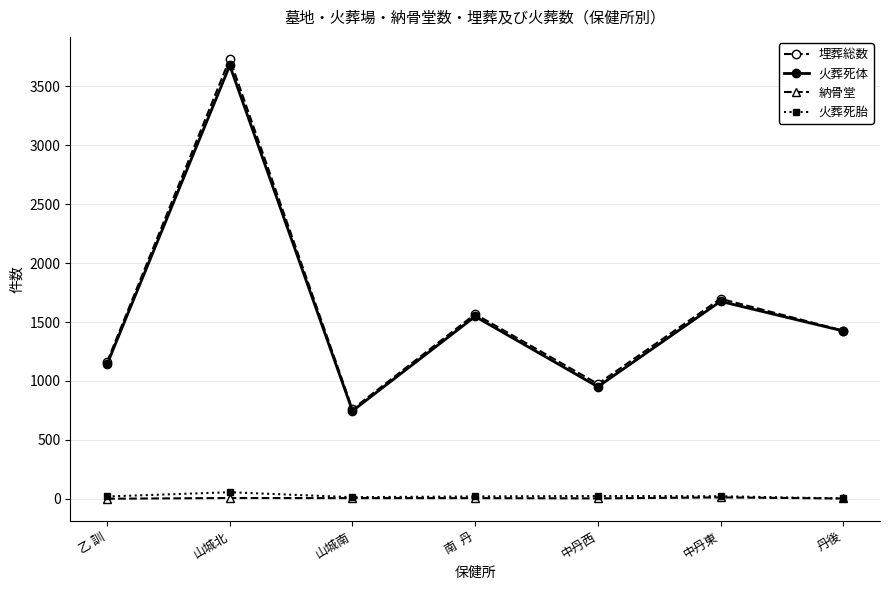

The 火葬死体 series shows 1547 at 南  丹. True or false?

True